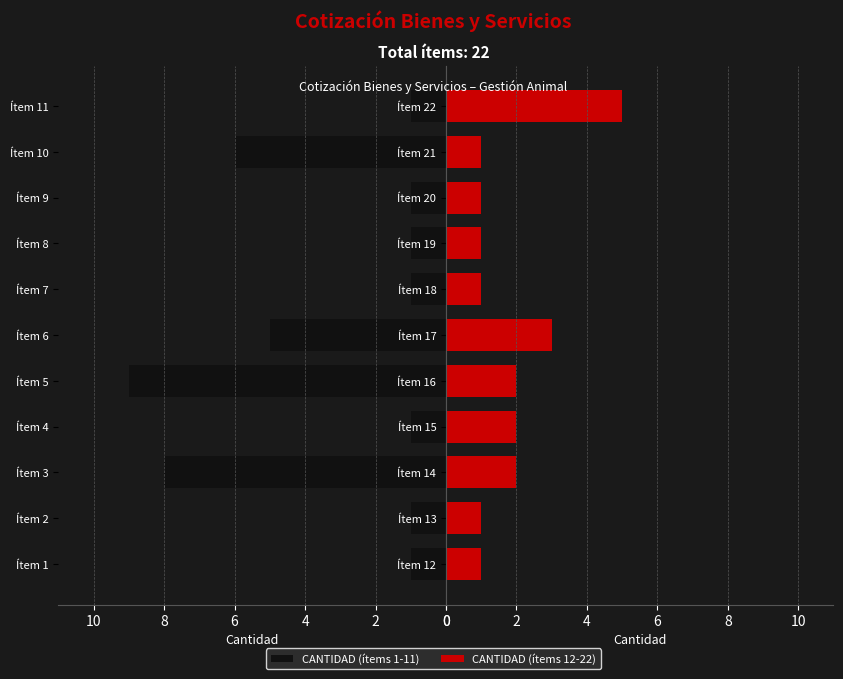

Which series has the largest total across all categories?

CANTIDAD (ítems 1-11)